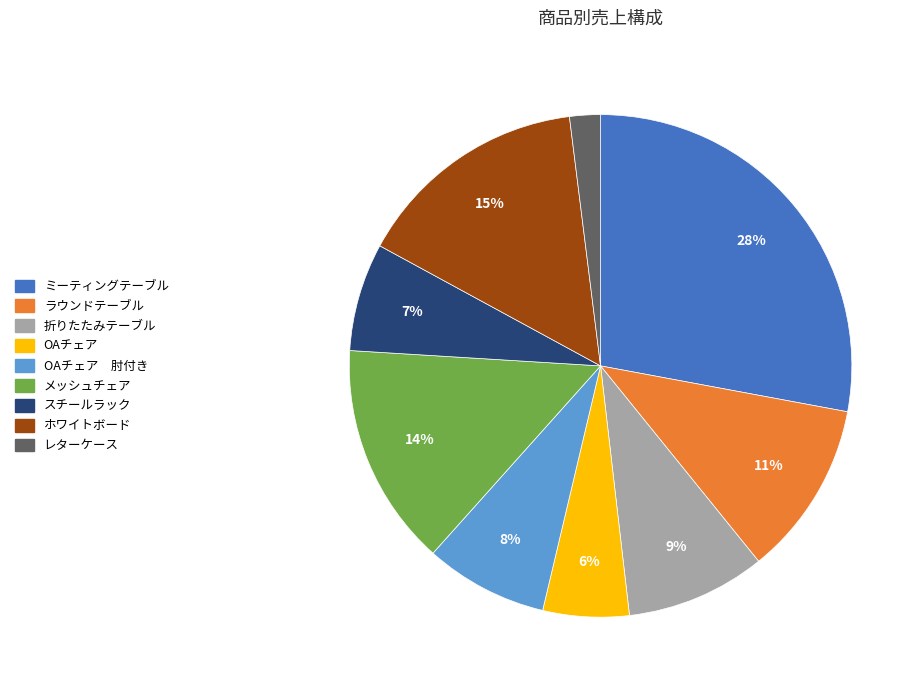

To the nearest percent, what is the average slice percentage?

11%